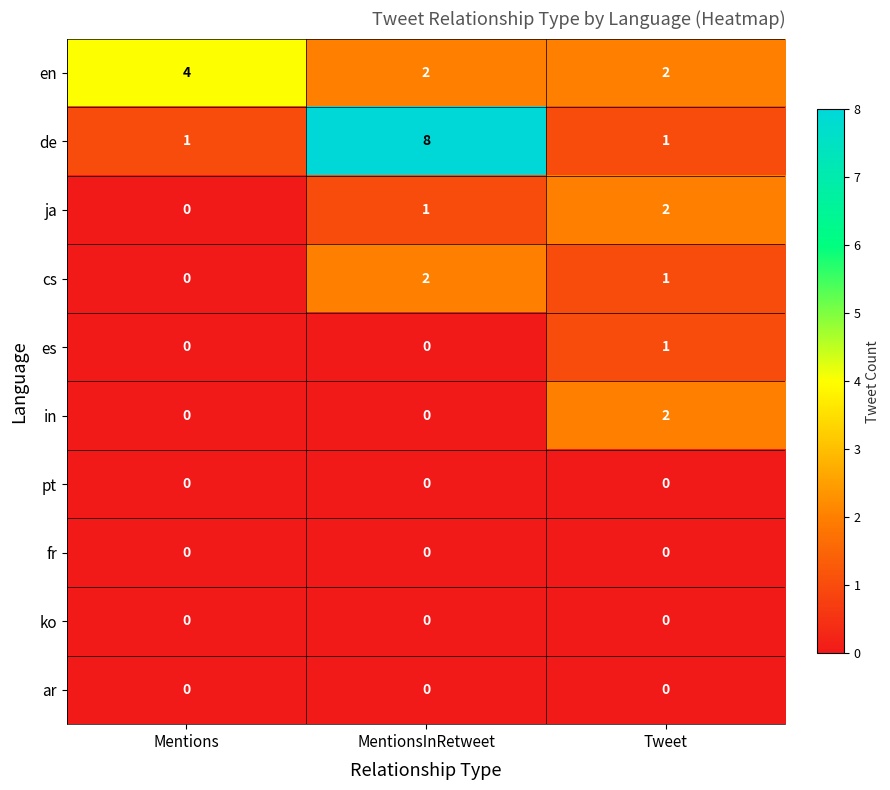

The value of es at Tweet is 1. True or false?

True